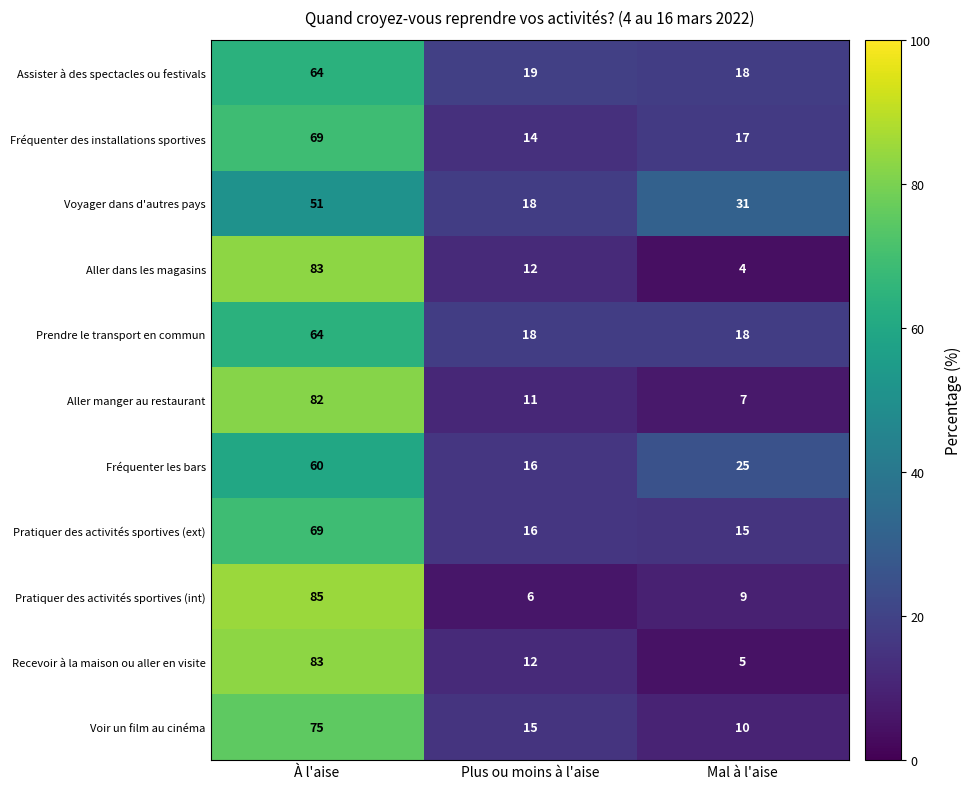

At which category is the sum across all series the highest?

À l'aise